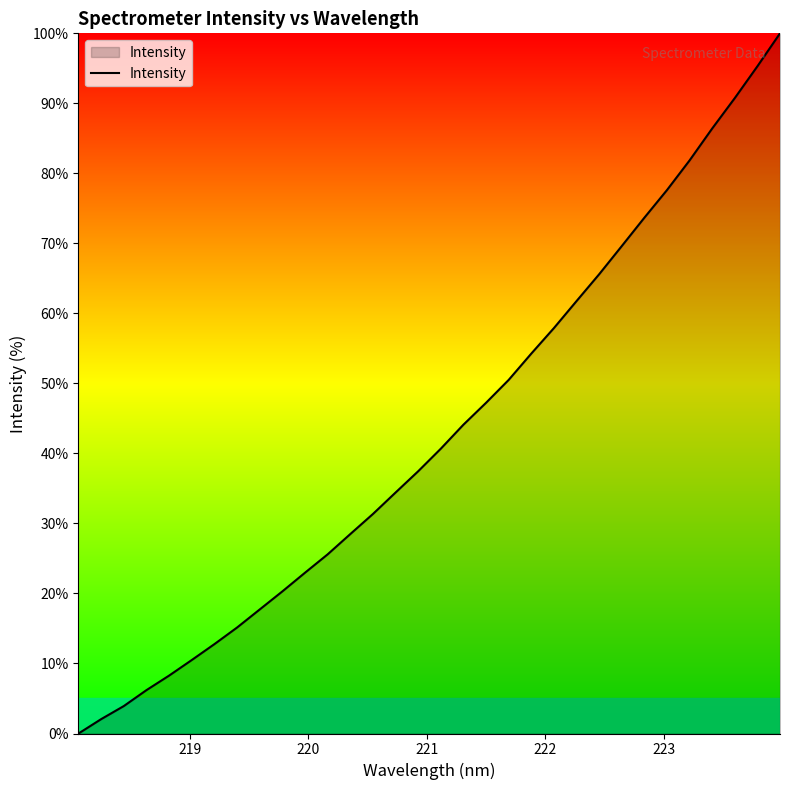

Count the number of values greater than 40.

16